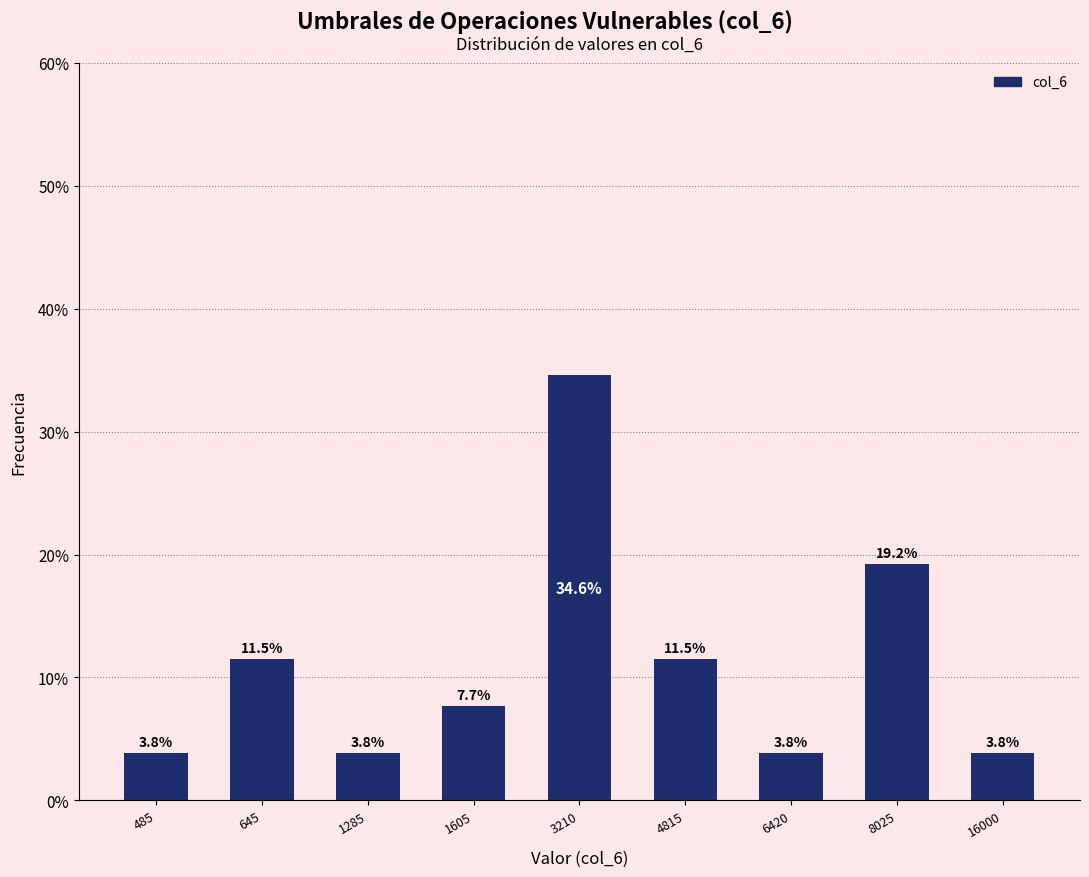

Reading left to right, list all the values displayed in this chart.

485=3.8	645=11.5	1285=3.8	1605=7.7	3210=34.6	4815=11.5	6420=3.8	8025=19.2	16000=3.8